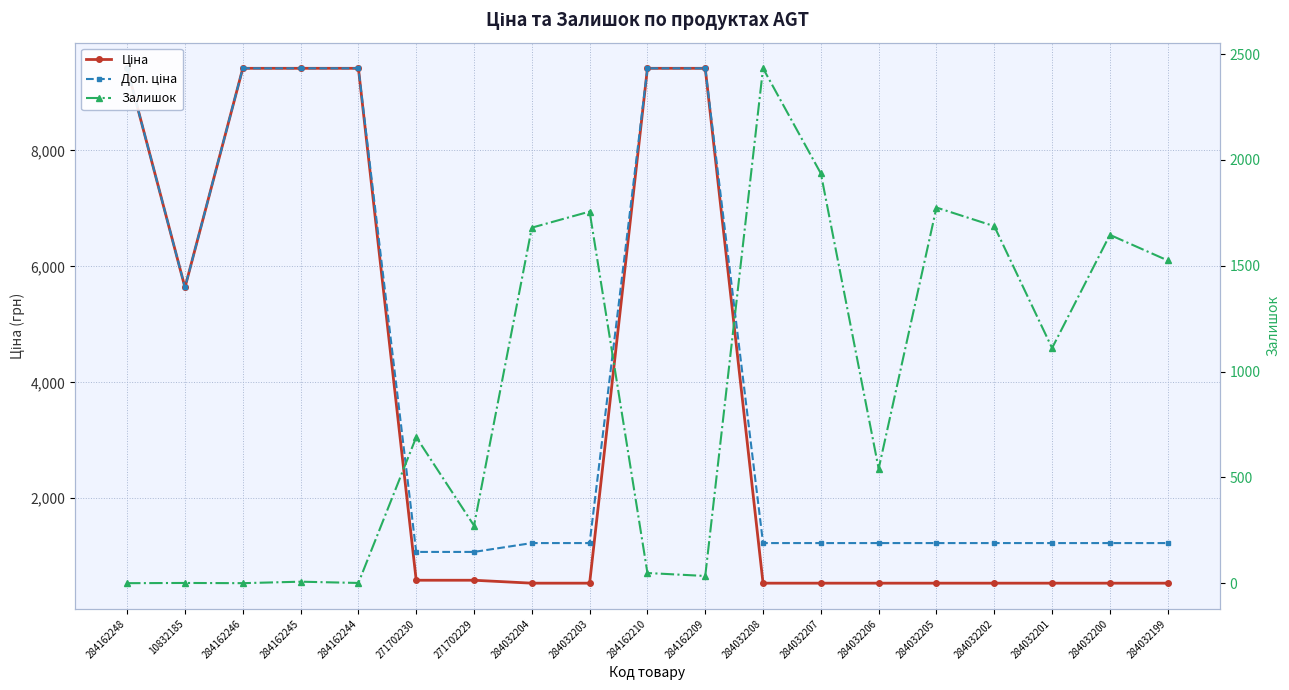

Count the number of data series in this chart.

3